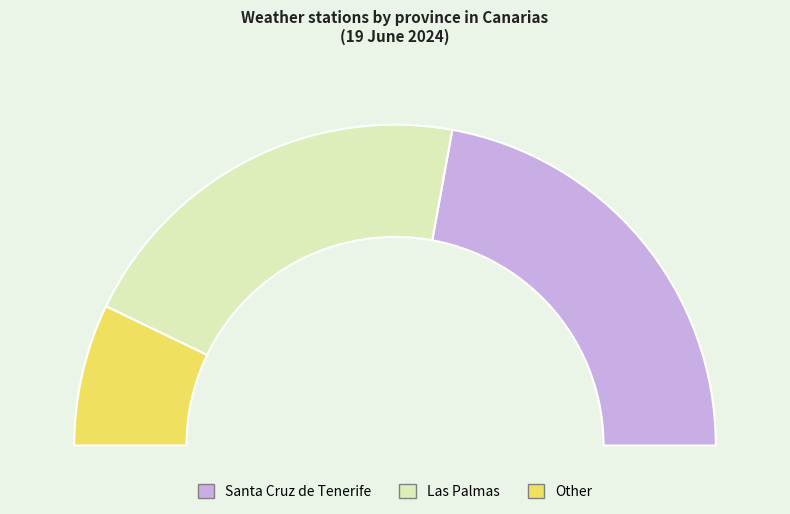

Approximately how many times larger is the value at Other compared to Las Palmas?

0.3